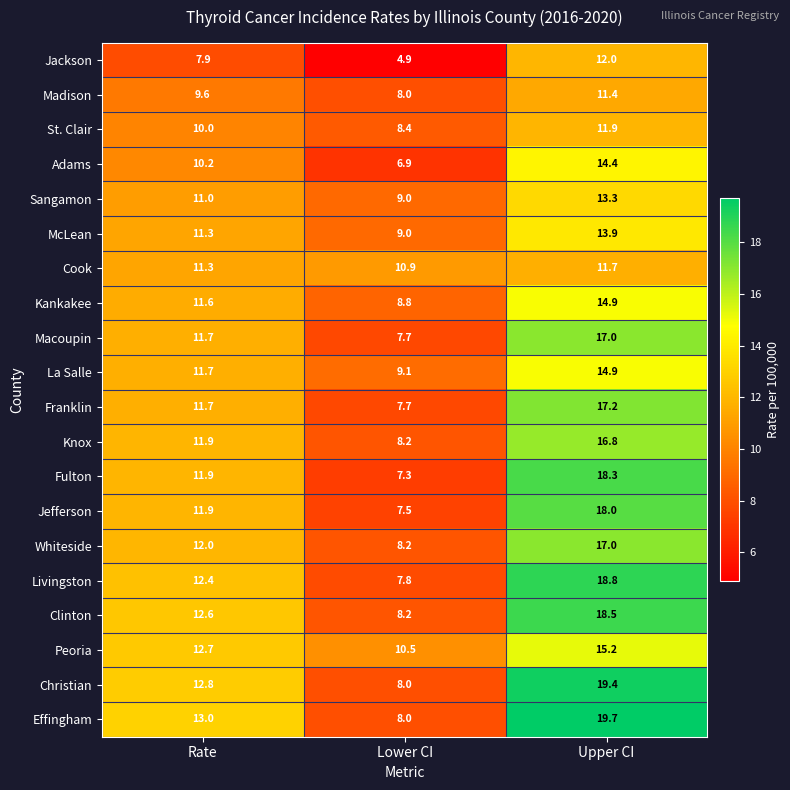

How many data points in Knox are above 11?

2